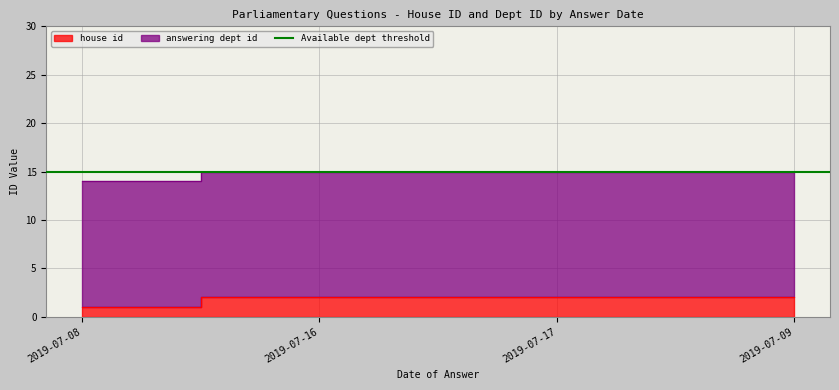

What is the minimum value shown in the chart?

1